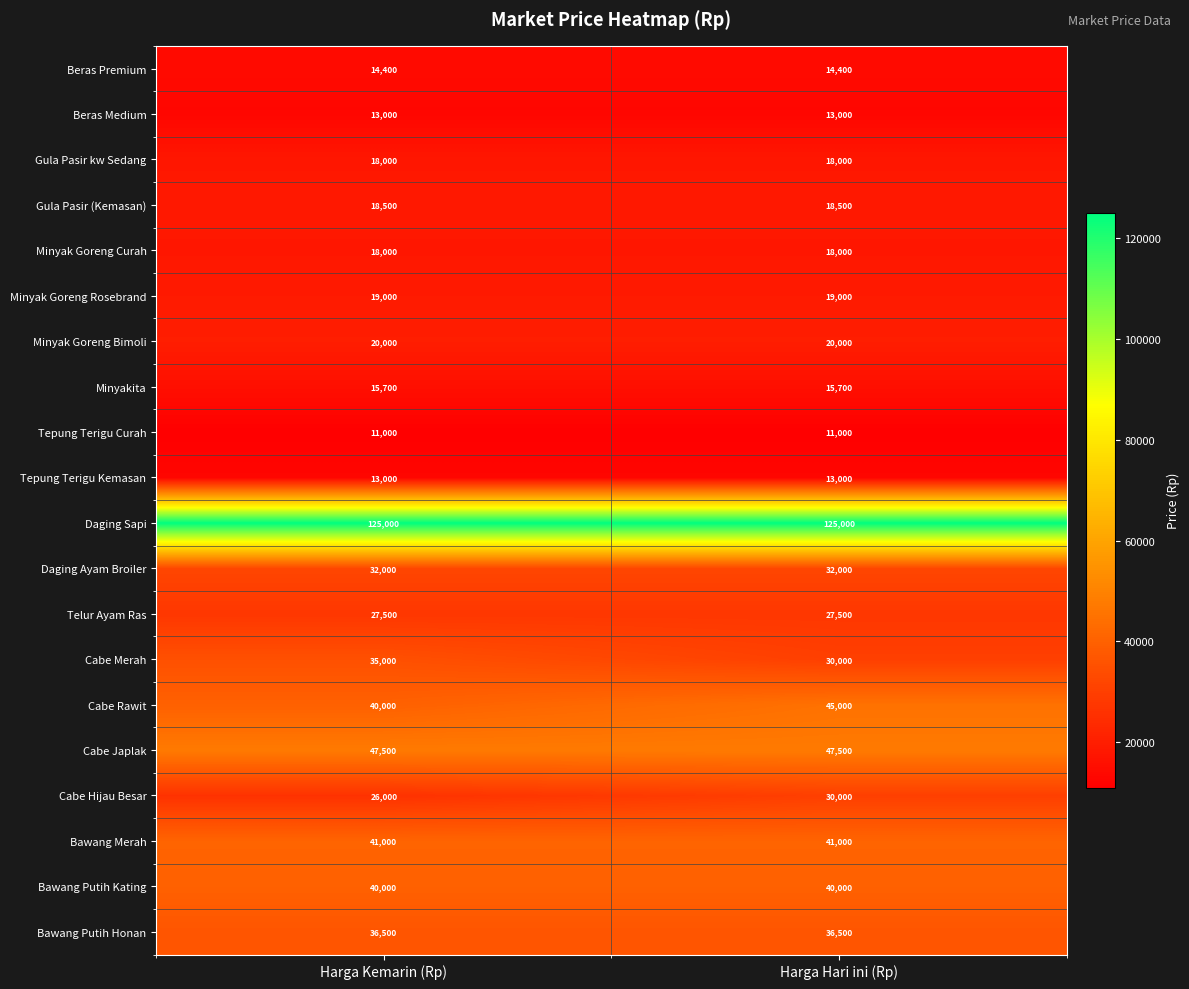

What is the average value of the Minyak Goreng Rosebrand series?

19000